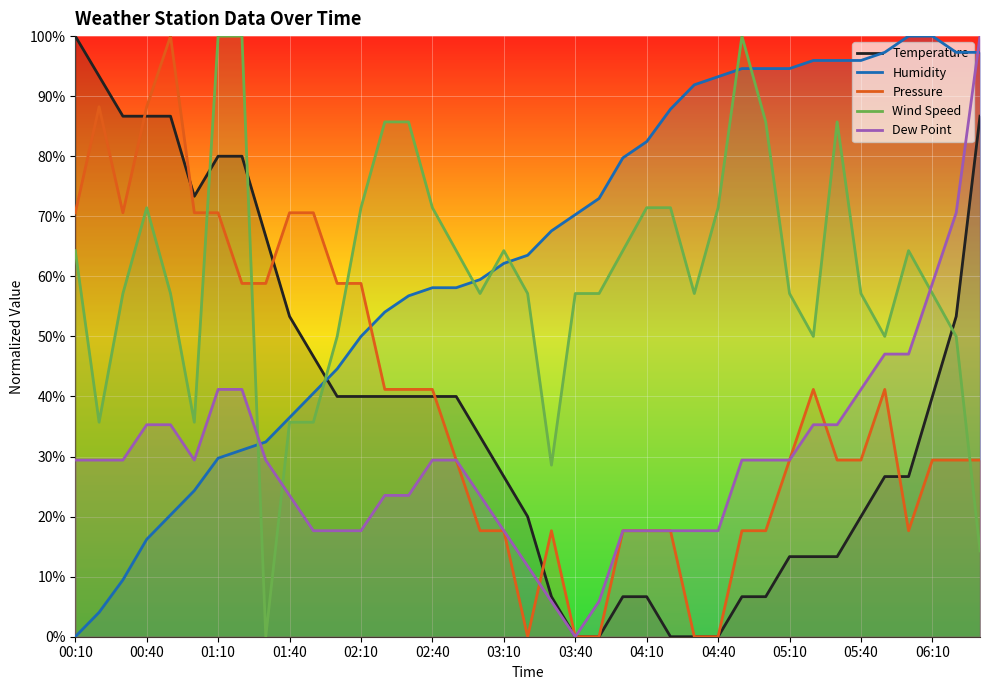

Which series ends up on top after the final intersection of Dew Point and Humidity?

Dew Point